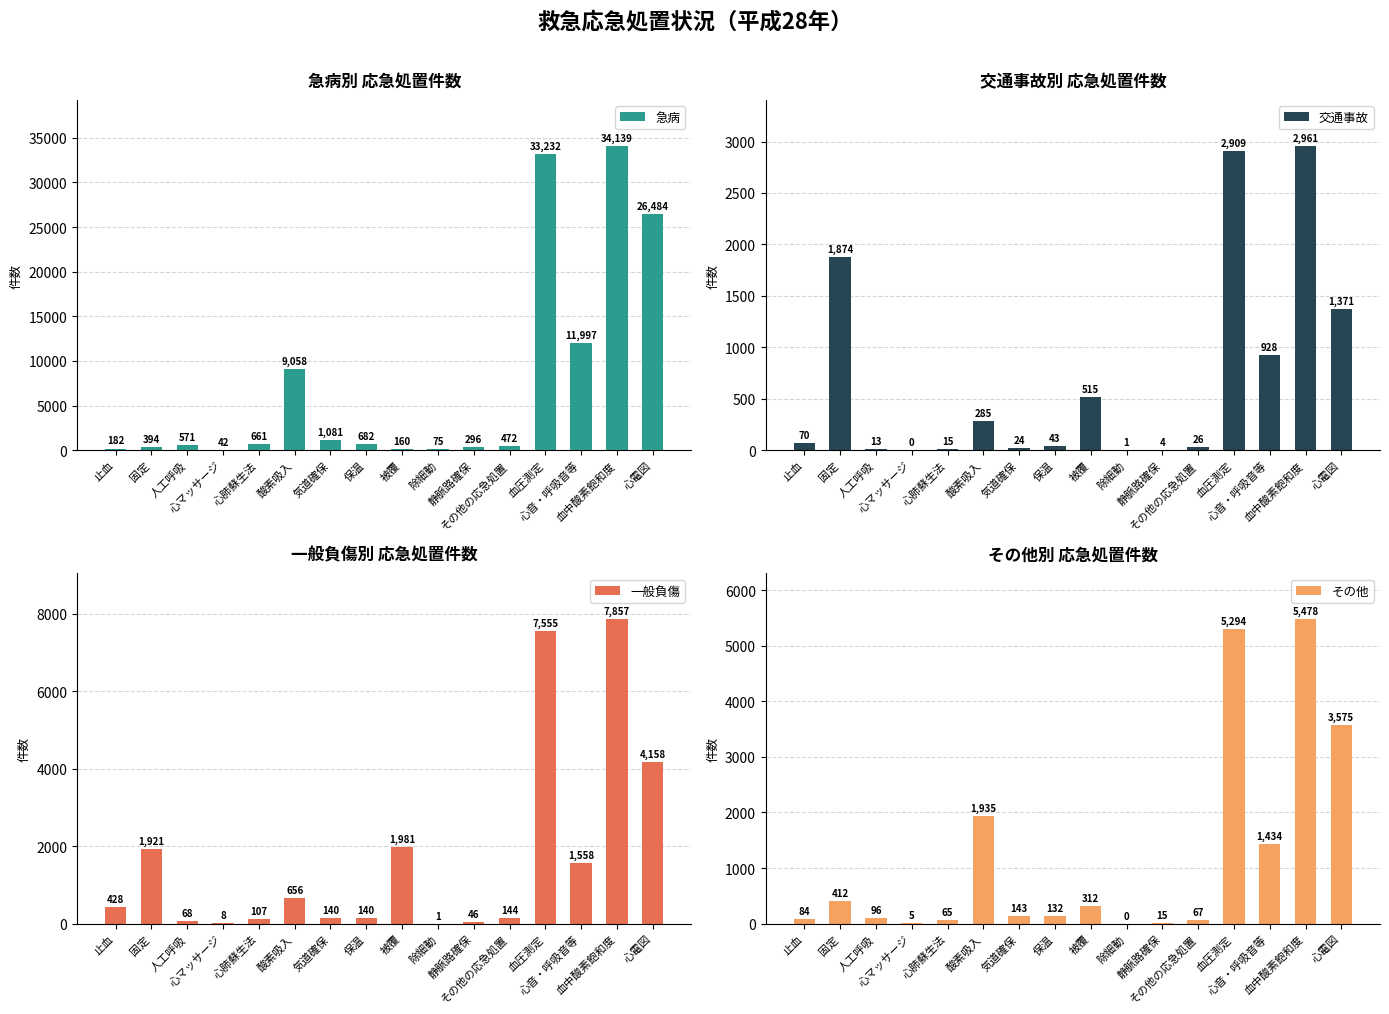

What are all the series names shown in the legend?

急病, 交通事故, 一般負傷, その他